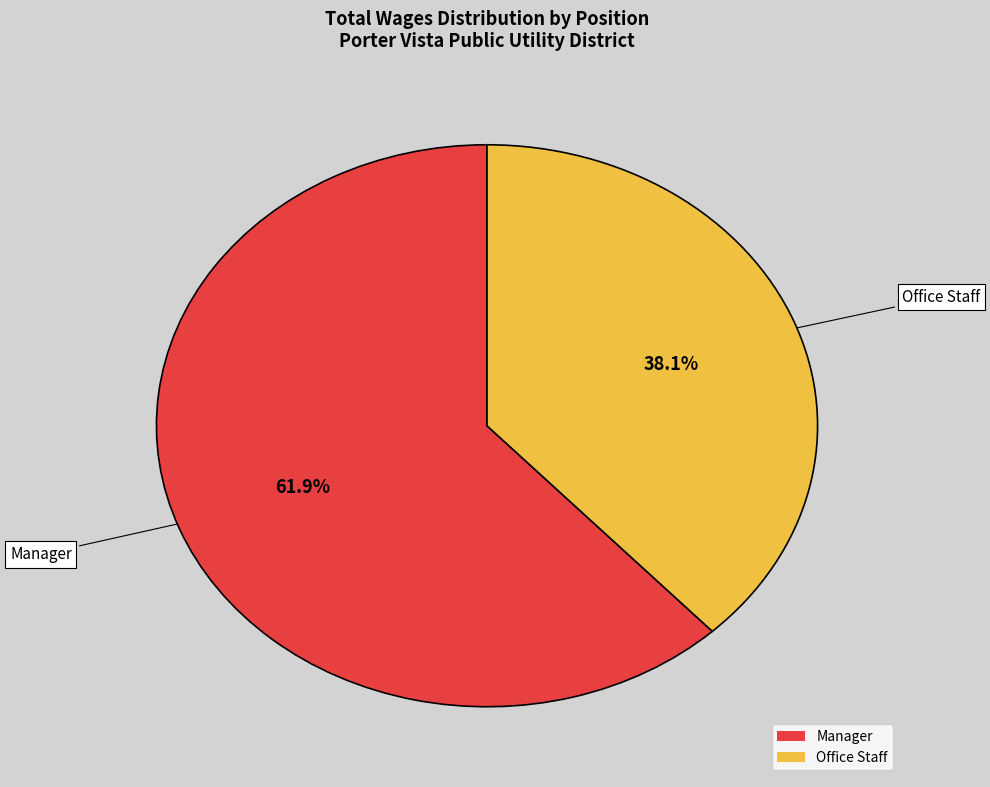

To the nearest percent, what is the difference between the Manager and Office Staff slice percentages?

24%